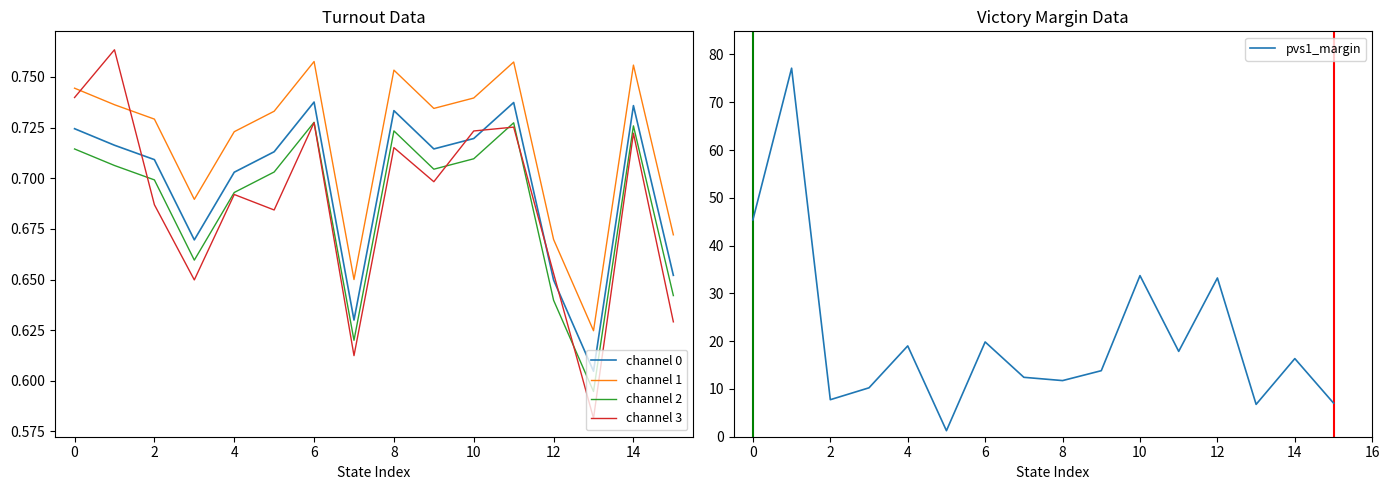

How many interior local peaks does the channel 1 (smooth) series have?

4